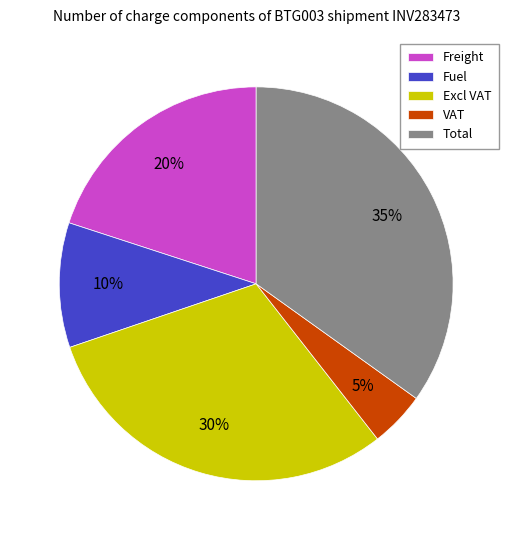

Which has a higher value, Total or Excl VAT?

Total